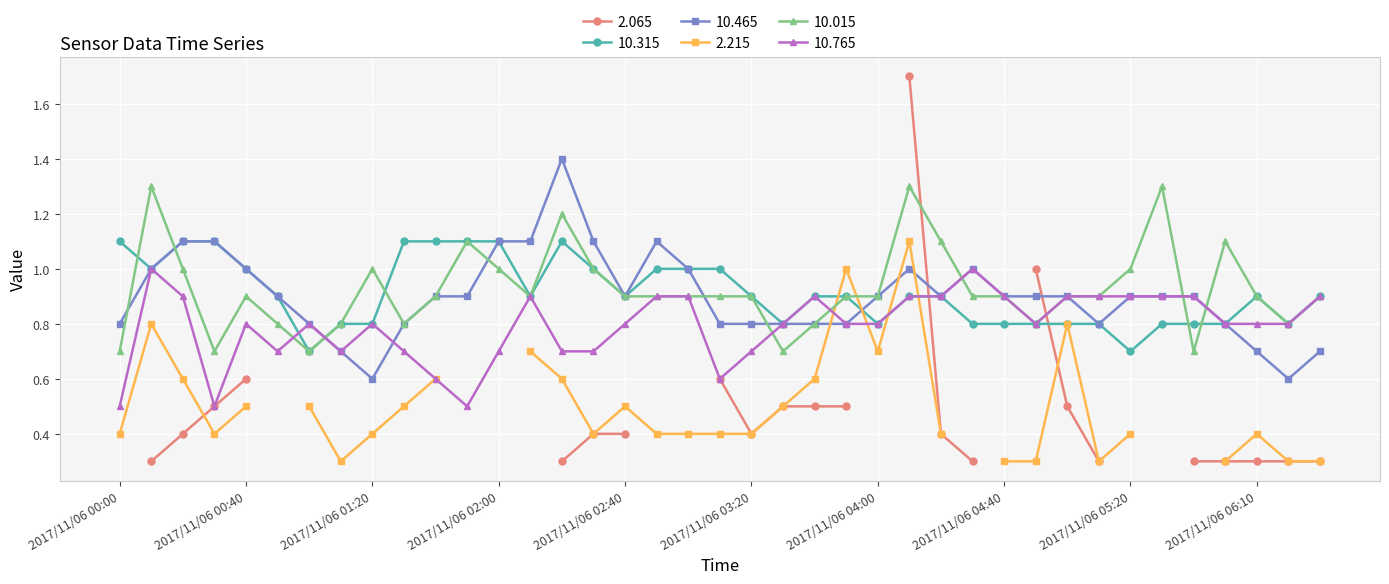

How many 10.765 values are between 0 and 1?

39